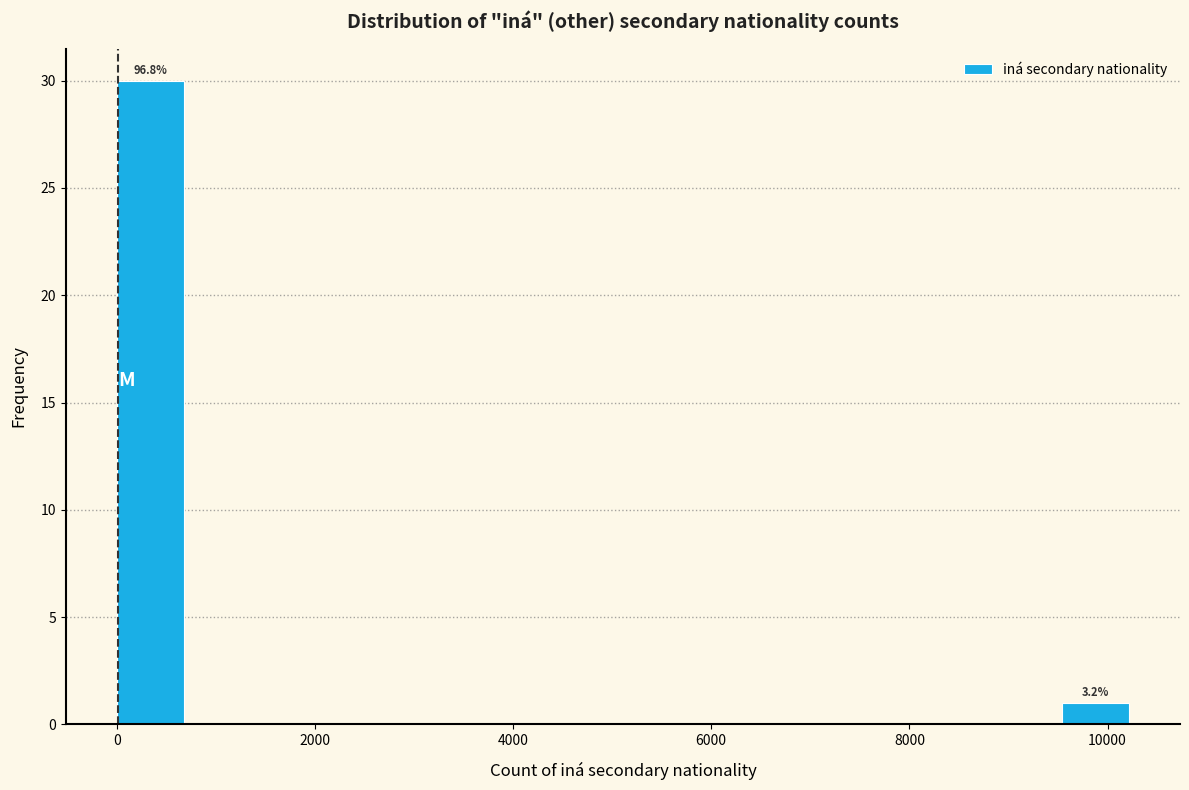

Around what value on the x-axis is the tallest bar? Give the approximate position of its centre, as read against the axis.

400